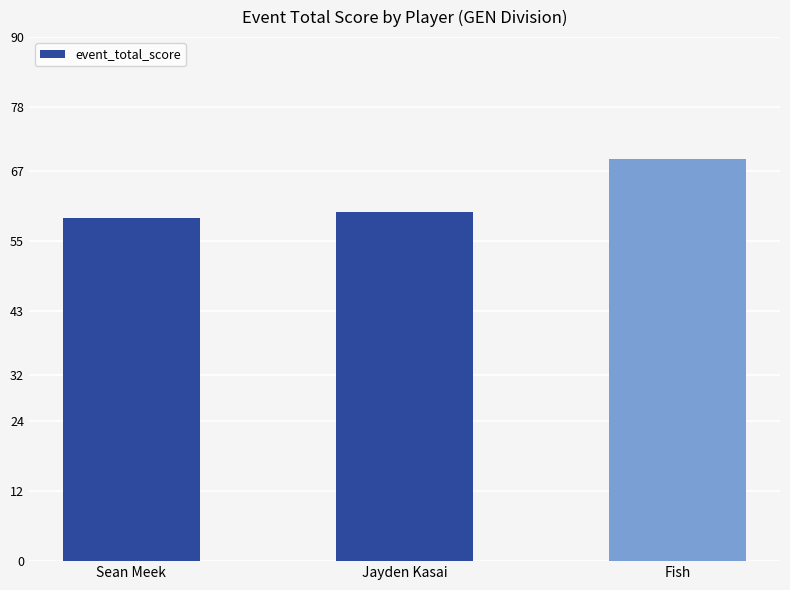

Which label corresponds to the smallest value in the chart?

Sean Meek